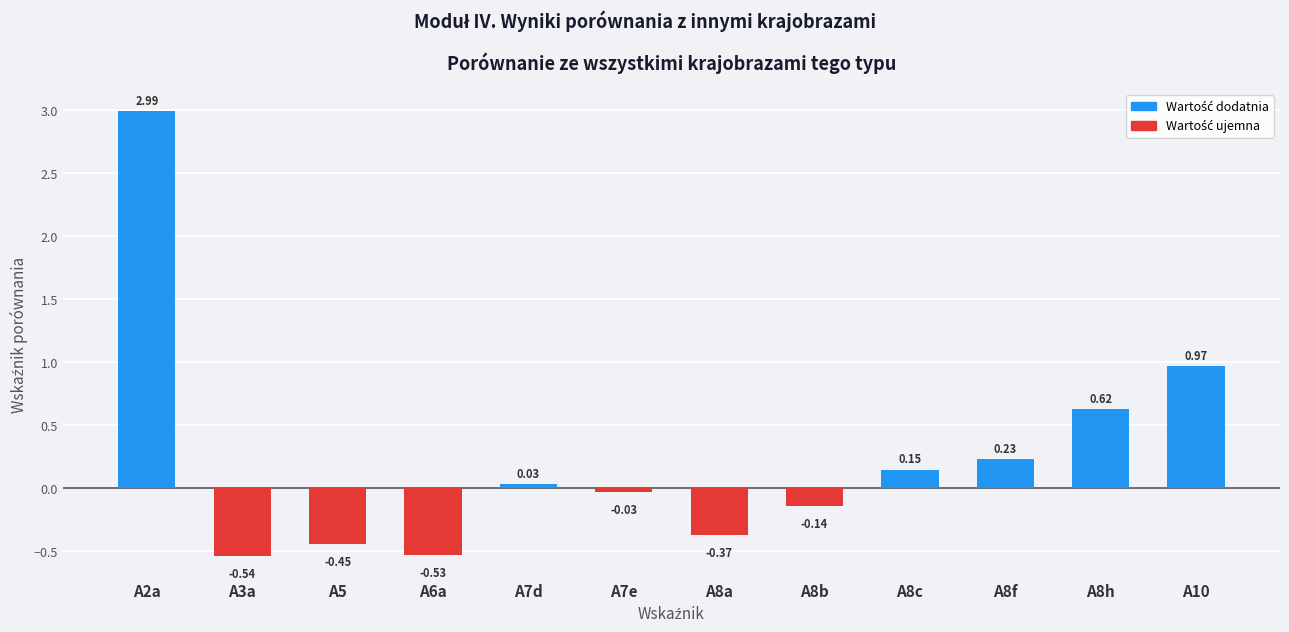

Where does the data first go above 0?

A2a